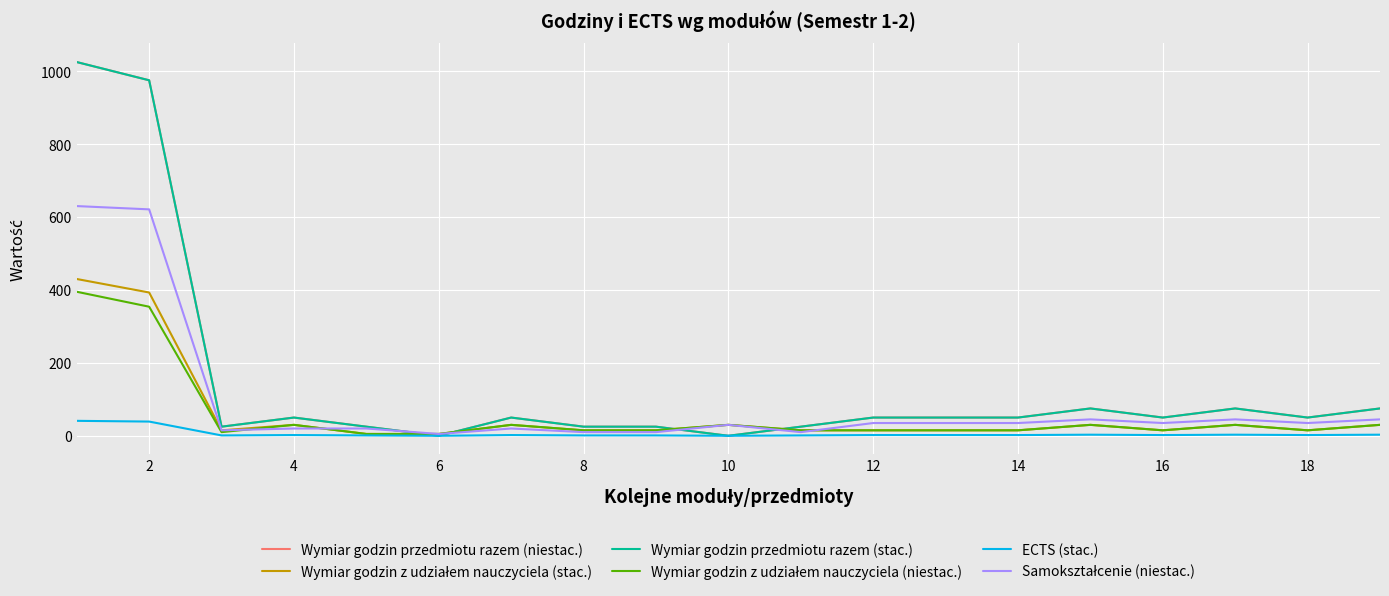

Reading left to right, list all the values displayed in this chart.

Wymiar godzin przedmiotu razem (niestac.): 1025	975	25	50	25	0	50	25	25	0	25	50	50	50	75	50	75	50	75
Wymiar godzin z udziałem nauczyciela (stac.): 430	393	15	30	5	5	30	15	15	30	15	15	15	15	30	15	30	15	30
Wymiar godzin przedmiotu razem (stac.): 1025	975	25	50	25	0	50	25	25	0	25	50	50	50	75	50	75	50	75
Wymiar godzin z udziałem nauczyciela (niestac.): 395	354	10	30	5	5	30	15	15	30	15	15	15	15	30	15	30	15	30
ECTS (stac.): 41	39	1	2	1	0	2	1	1	0	1	2	2	2	3	2	3	2	3
Samokształcenie (niestac.): 630	621	15	20	20	5	20	10	10	30	10	35	35	35	45	35	45	35	45